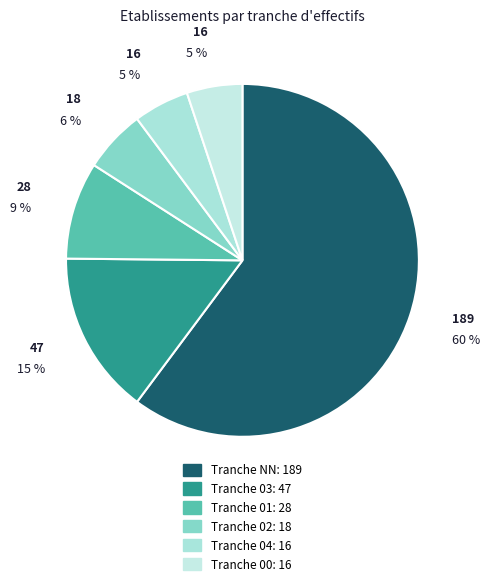

Which category has the biggest portion of the pie?

NN